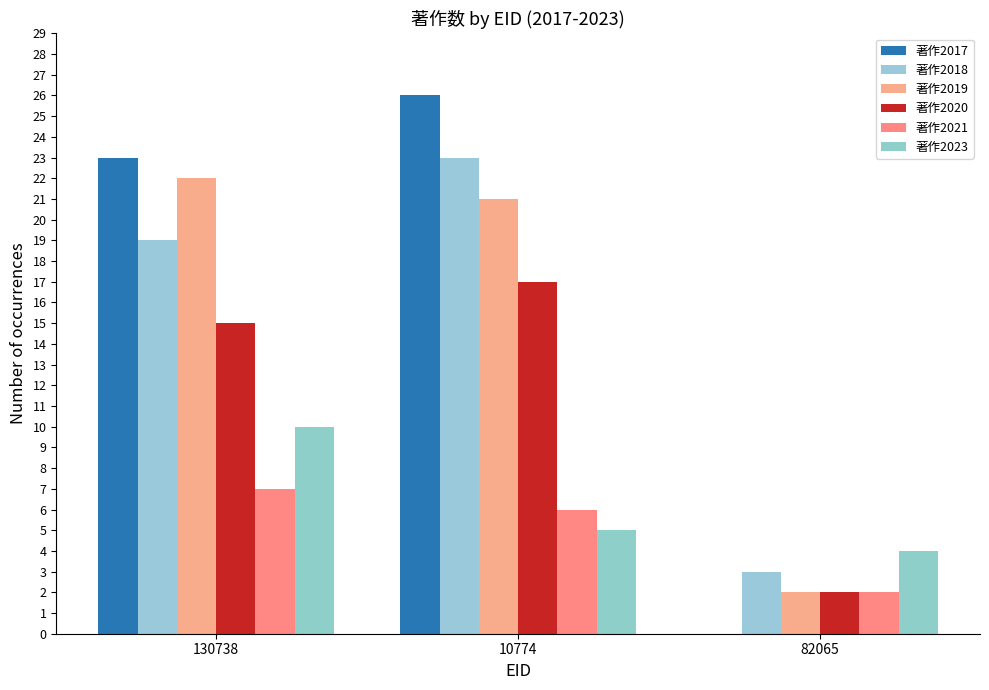

What position from the right is 130738?

3